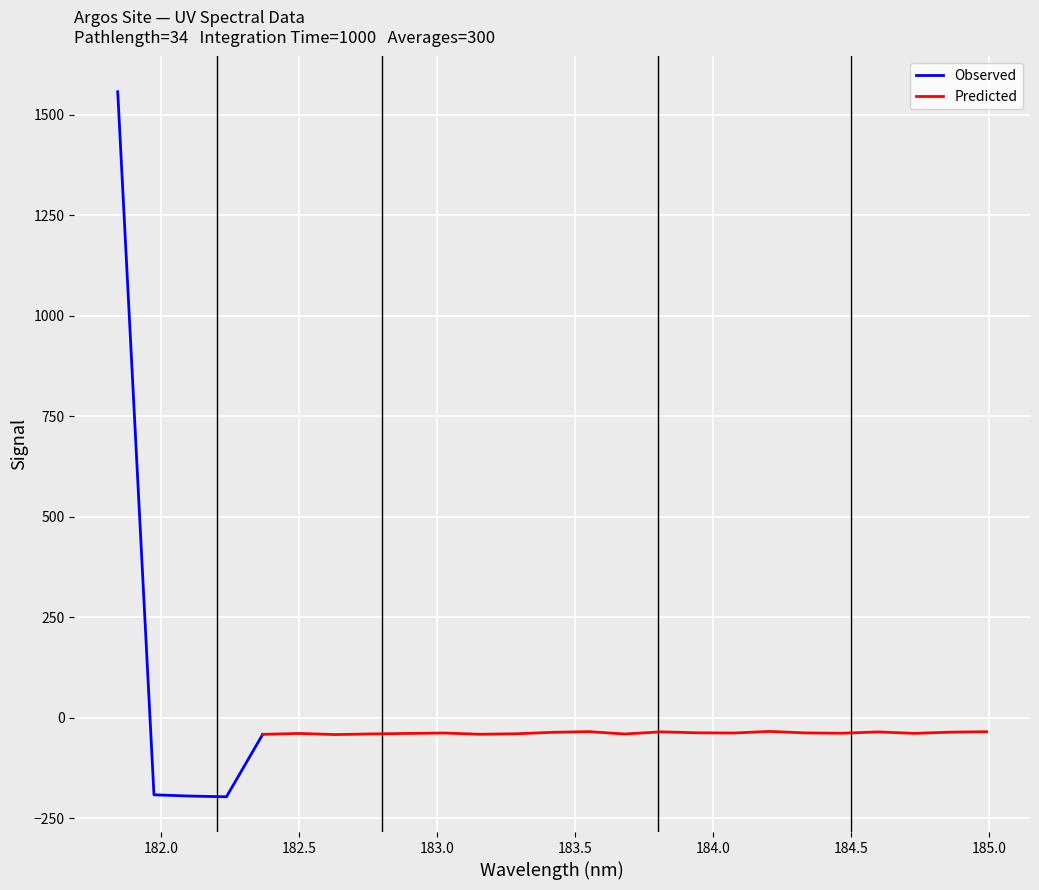

Count the number of values greater than -37.

9